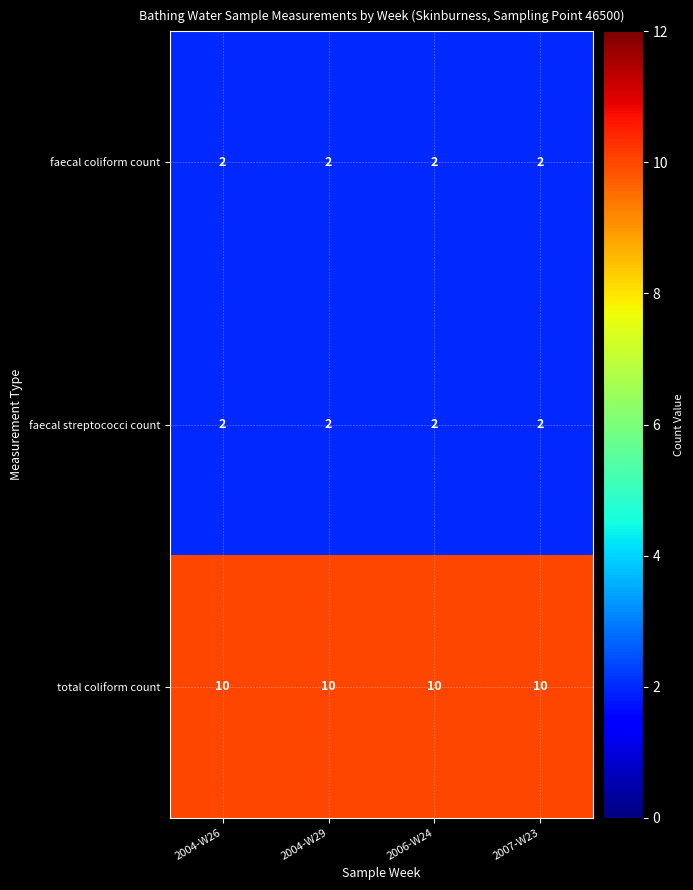

What is the maximum value for total coliform count?

10